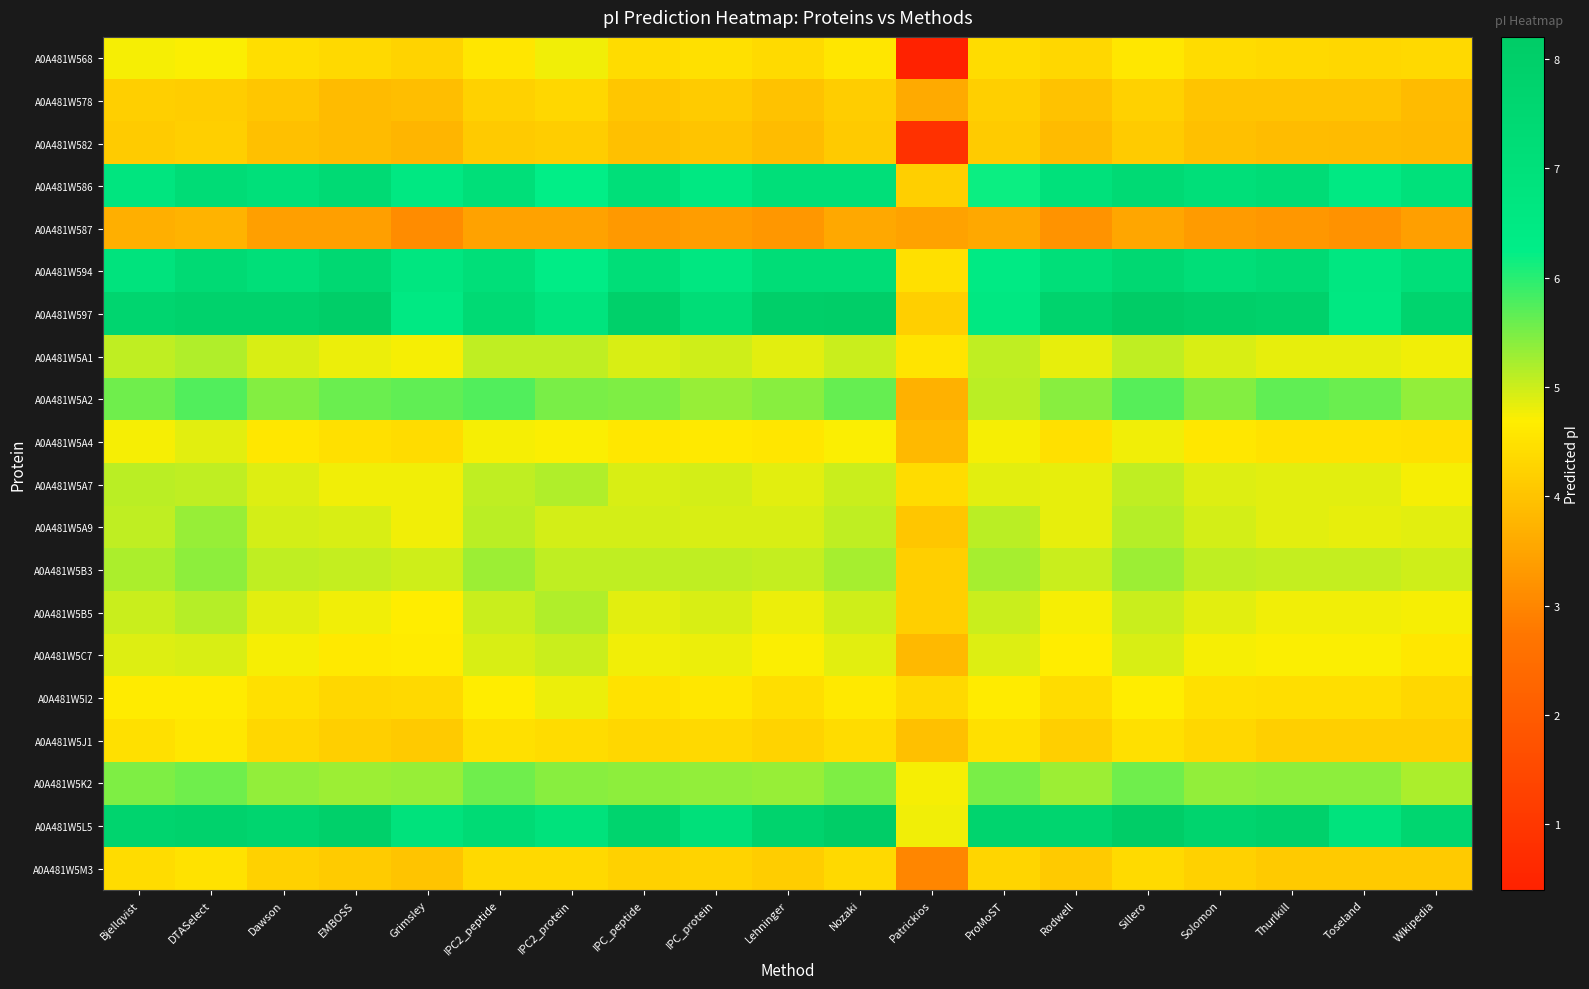

Which series has the widest spread of values?

A0A481W568